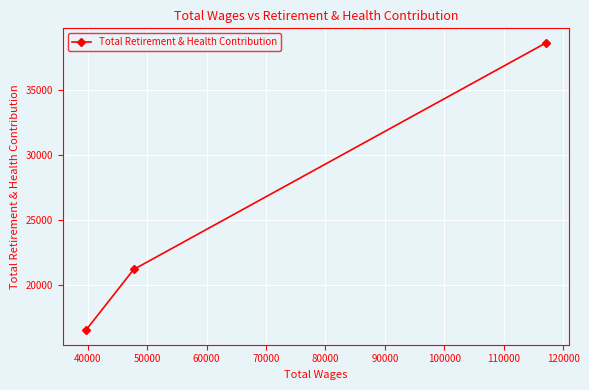

How many values are between 16520 and 38654?

3